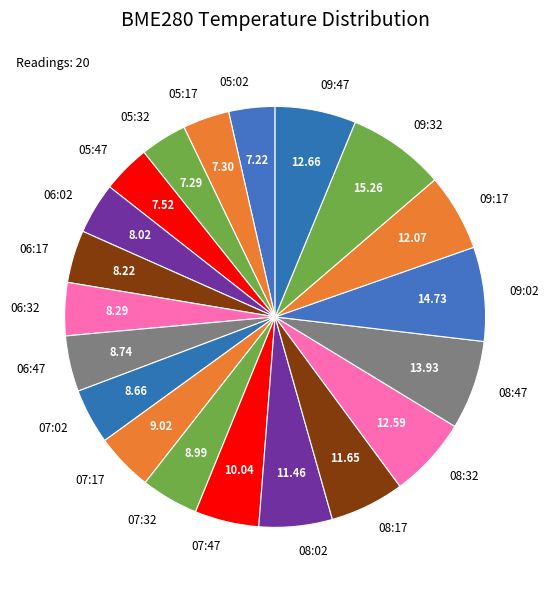

How many segments does this pie chart have?

20